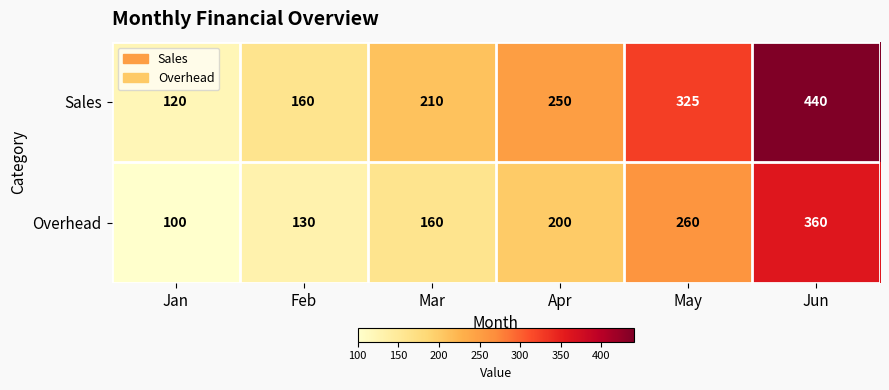

What is the difference between the maximum and second lowest values in the Overhead series?

230